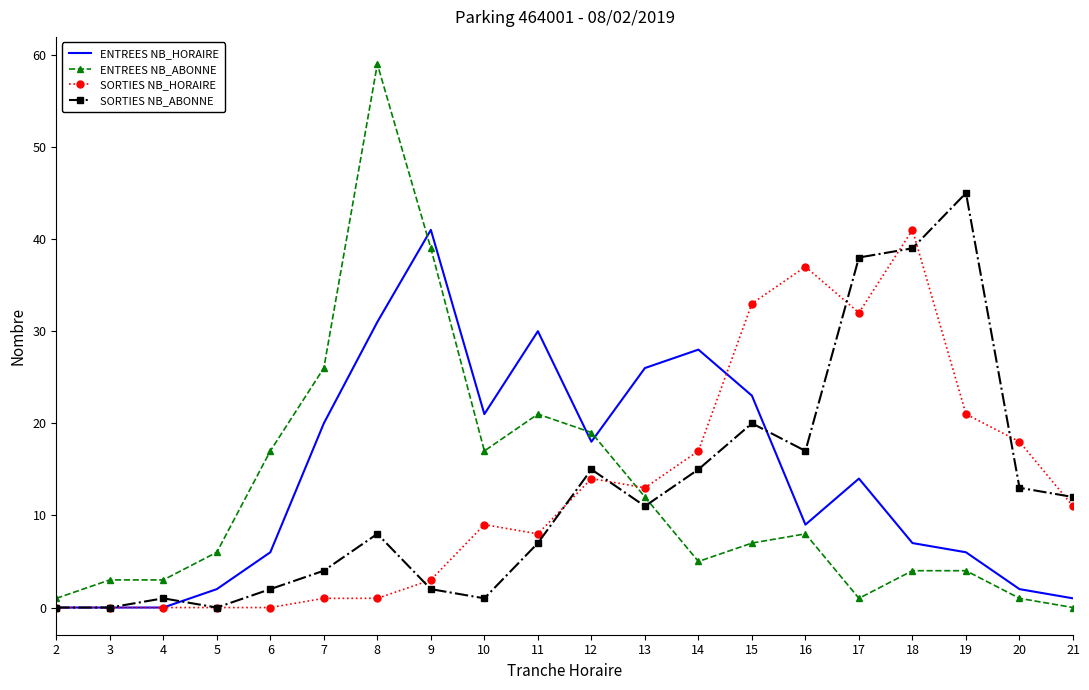

True or false: ENTREES NB_HORAIRE has a value of 51 at 11.

False